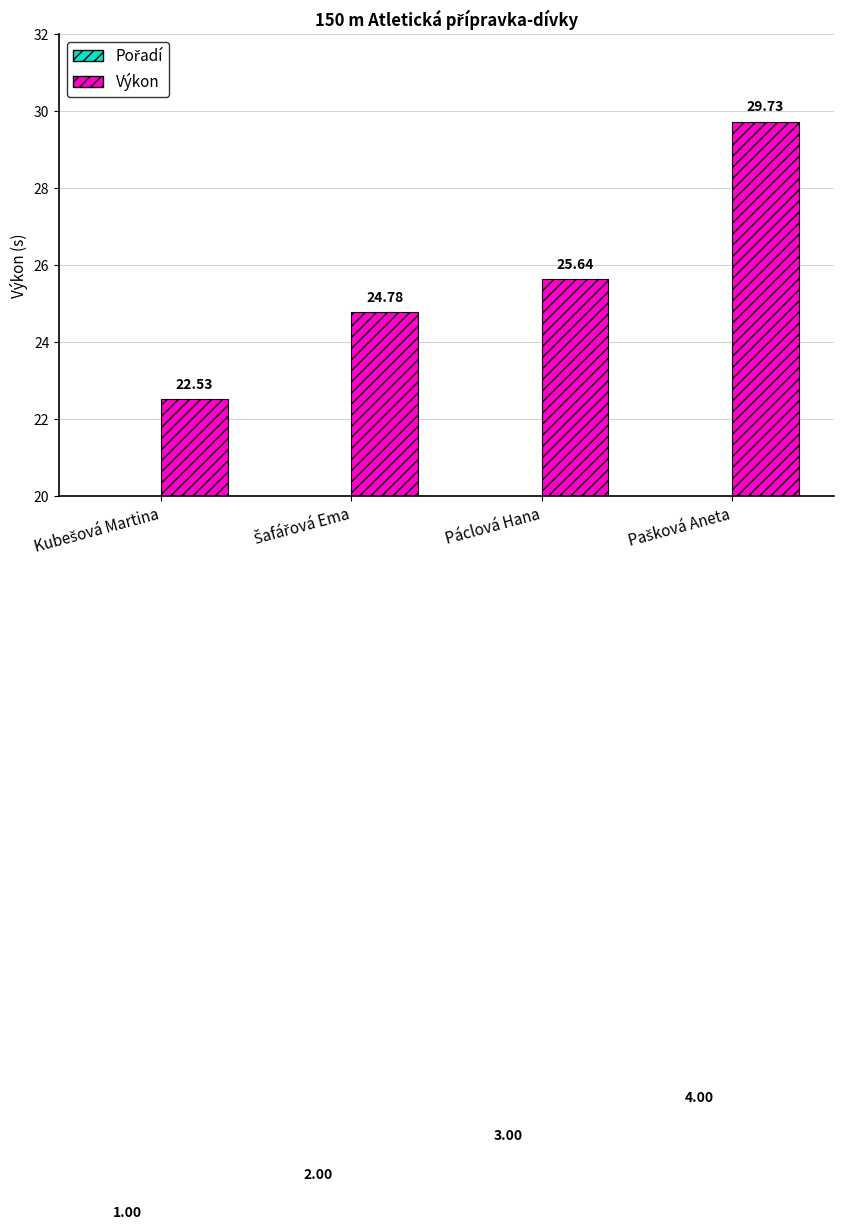

The Pořadí series shows 1.0 at Kubešová Martina. True or false?

True